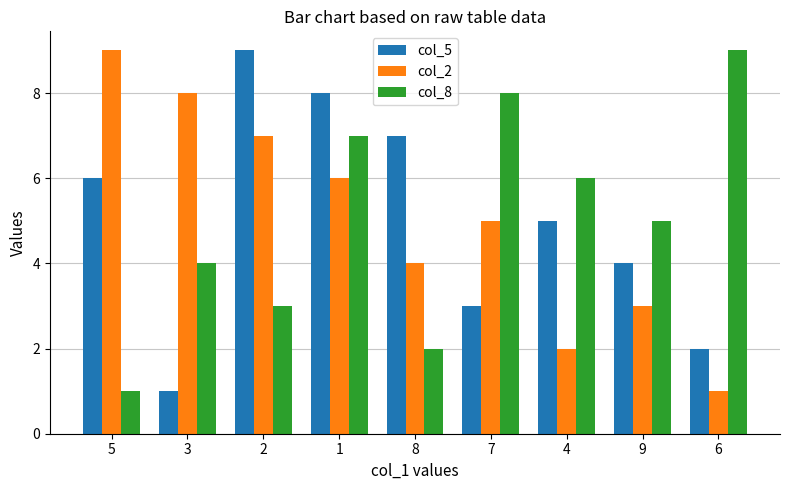

What position from the right is 7?

4